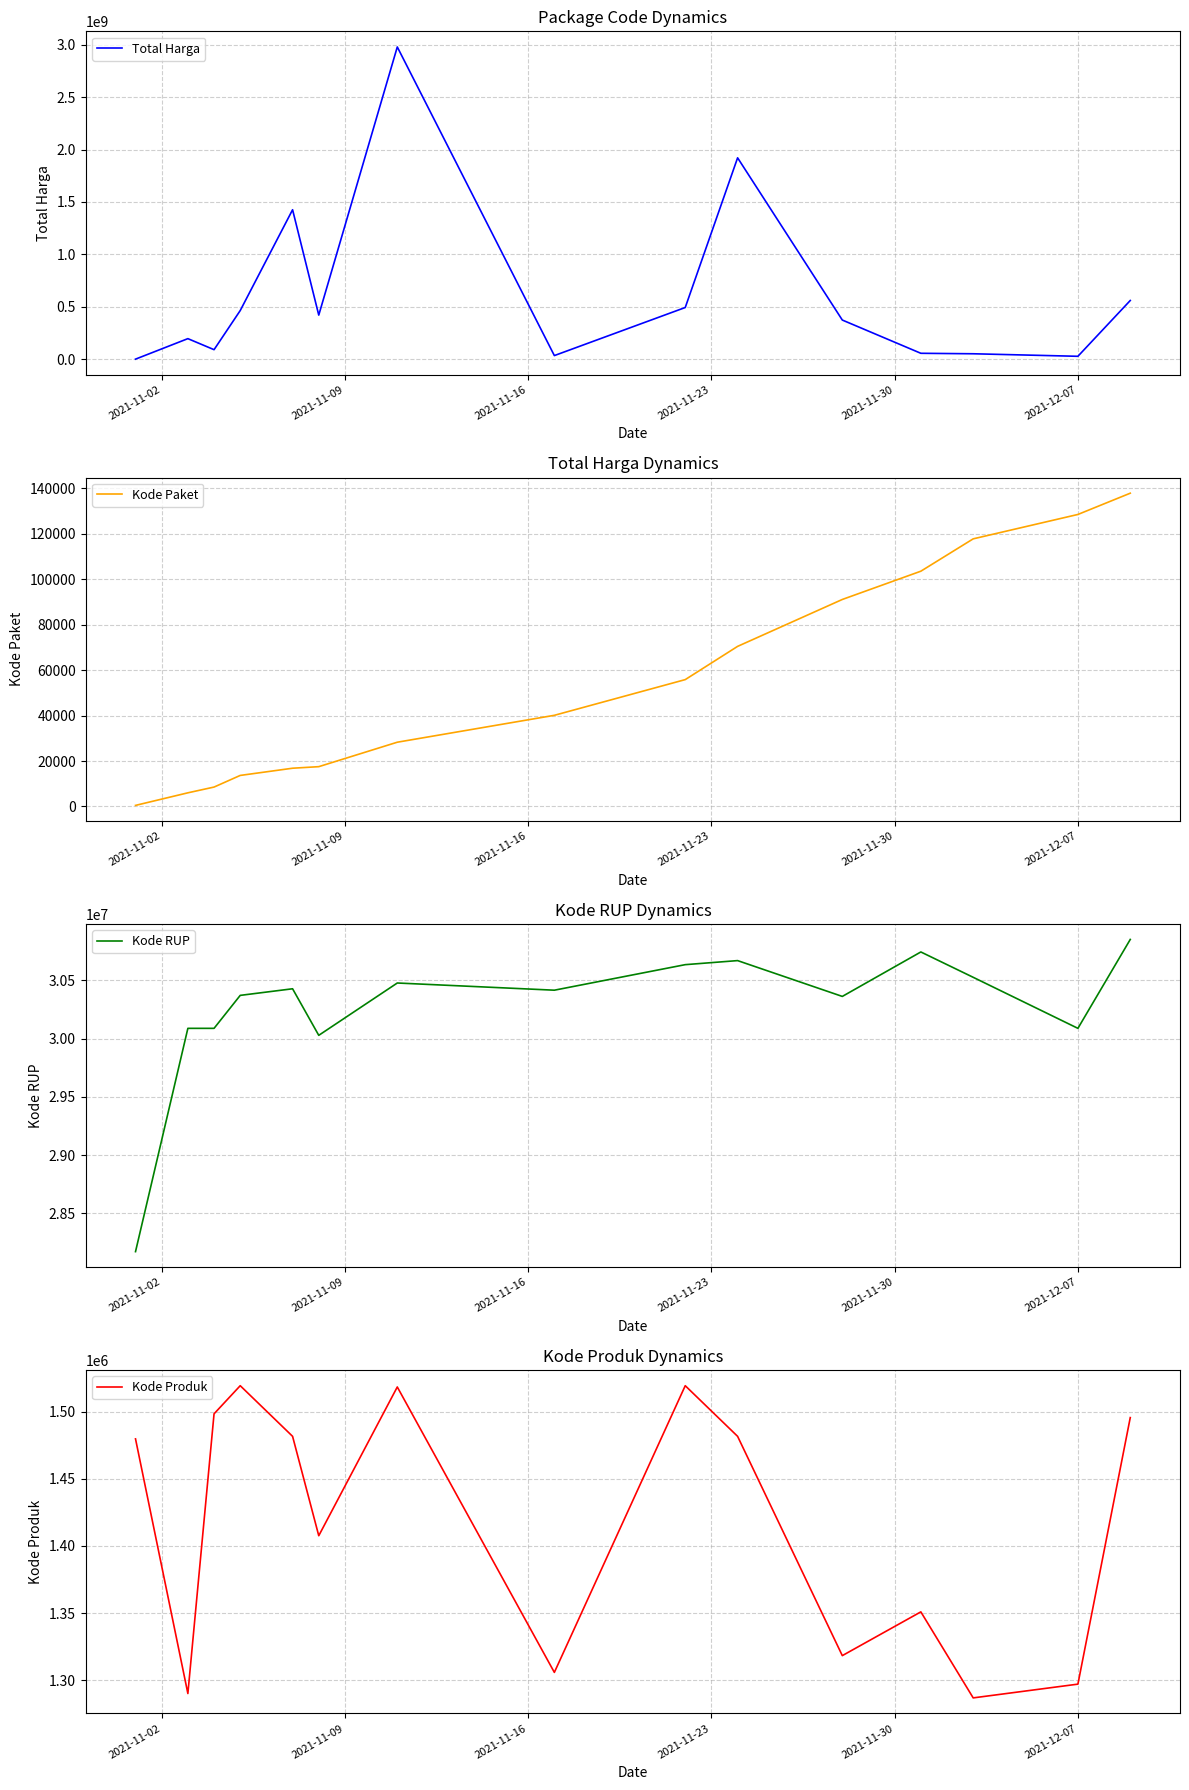

What is the maximum value for Kode Produk?

1519264